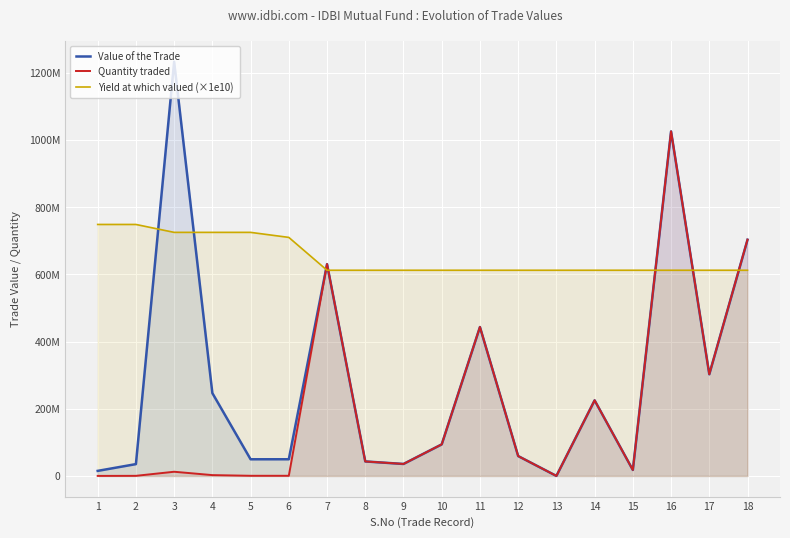

Where is the first local maximum for Value of the Trade?

3